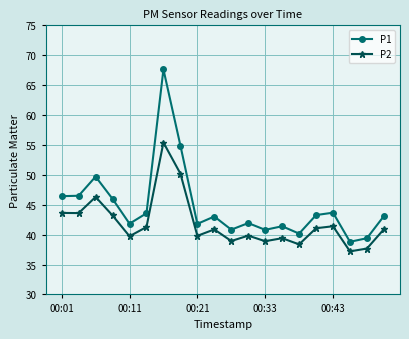

How many series are shown in this chart?

2